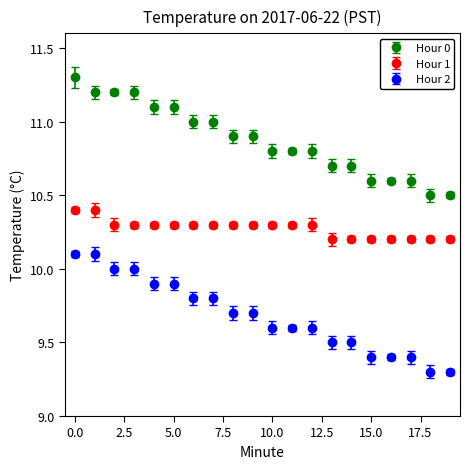

What is the value of the Hour 1 point at the 13th from the left?

10.3